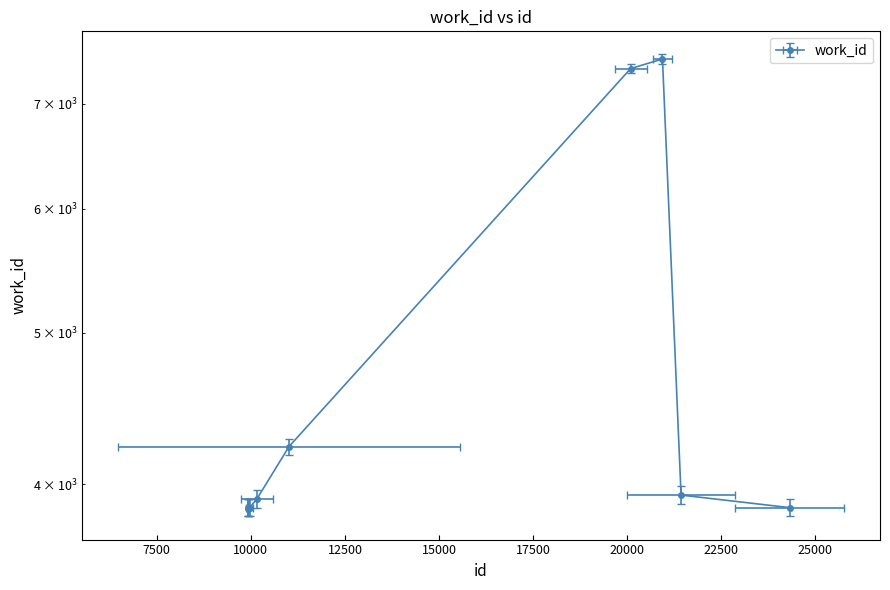

What is the average value?

4626